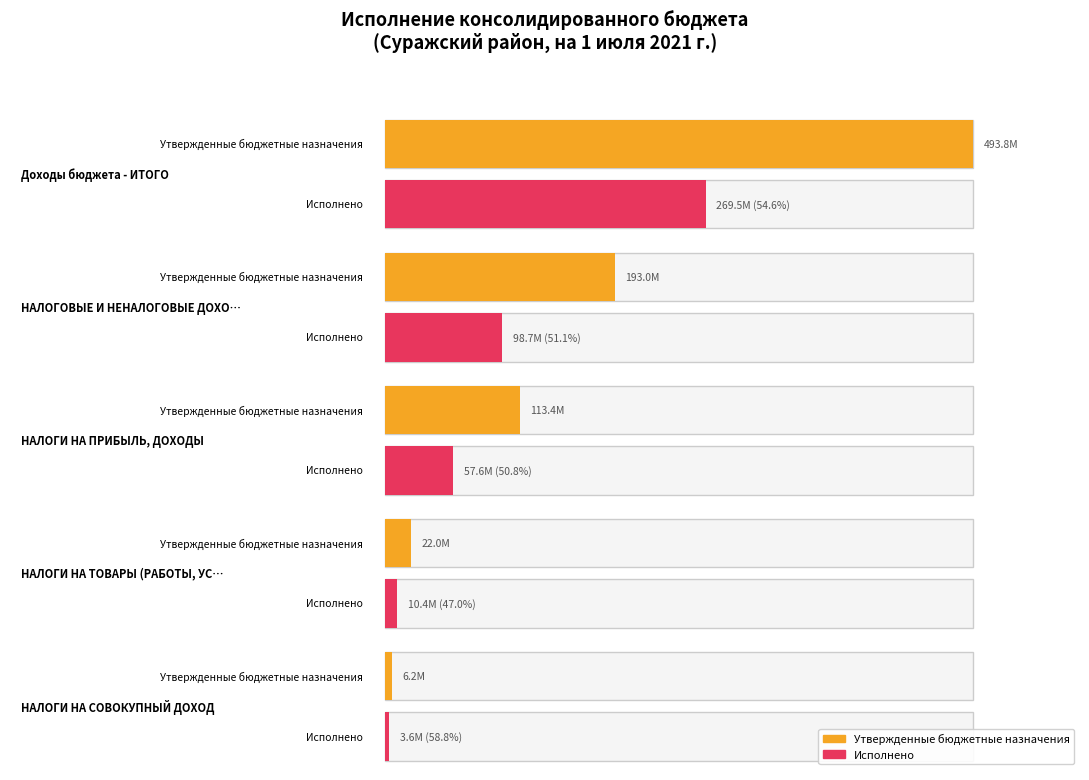

What is the value of the Исполнено bar at the 2nd from the left?

98727417.8